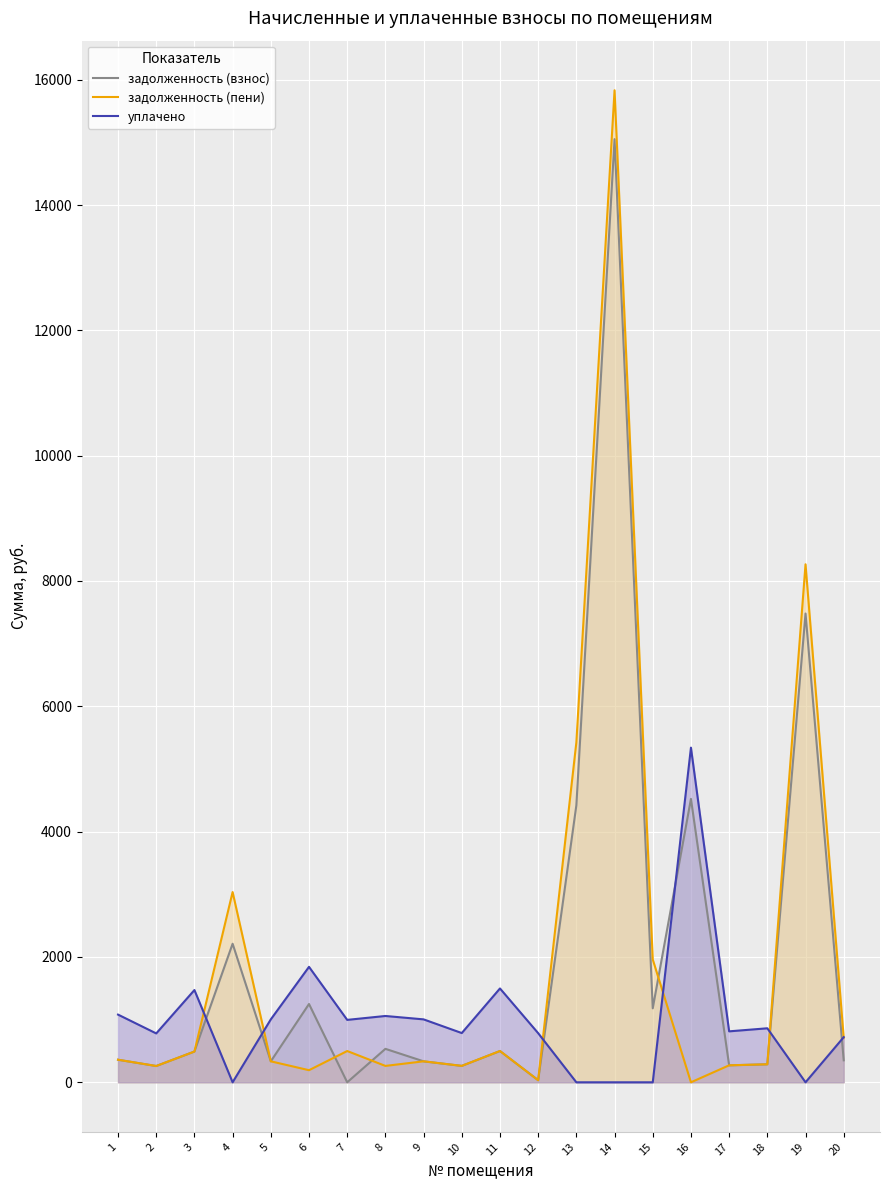

What is the sum of the уплачено values at 4 and 1?

1080.3